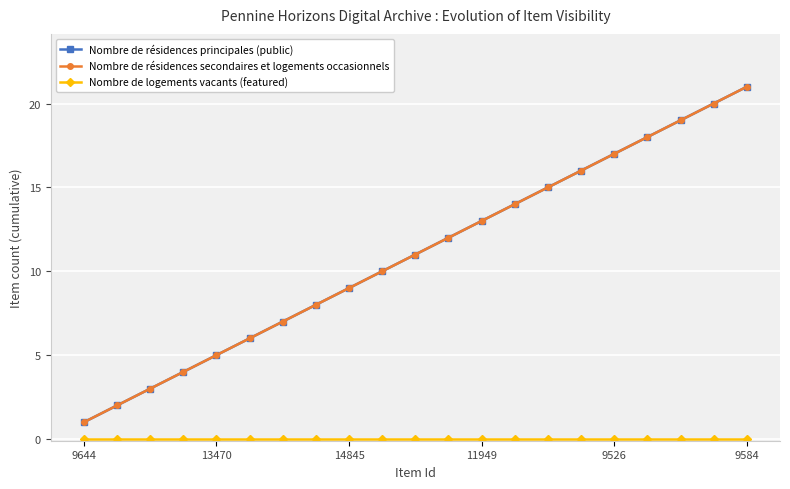

What is the difference between the maximum and minimum values in the Nombre de résidences secondaires et logements occasionnels series?

20